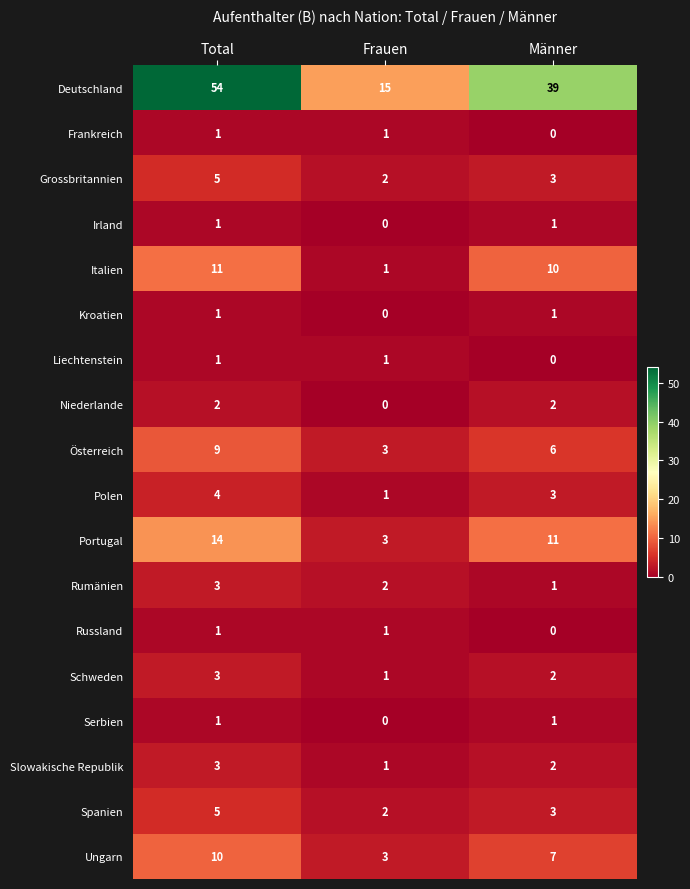

What is the total value across all series at Frauen?

37